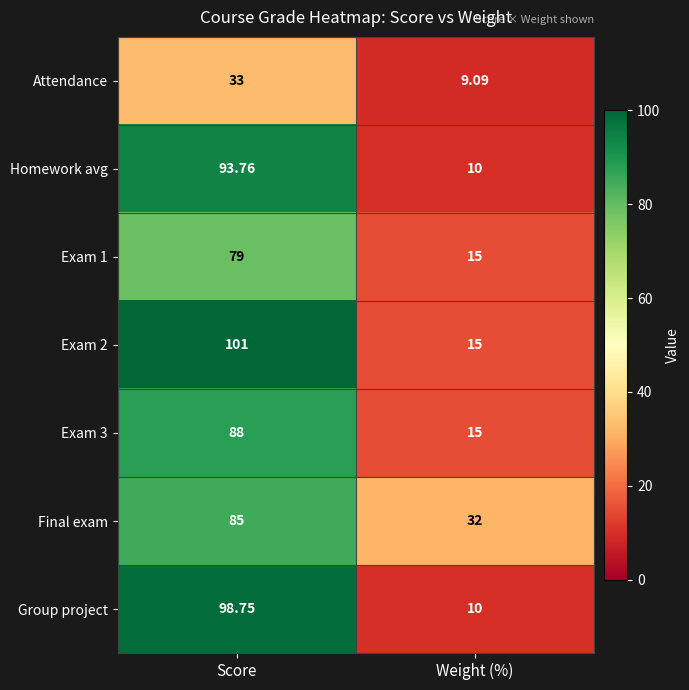

At which category does the chart reach its minimum across all series?

Weight (%)